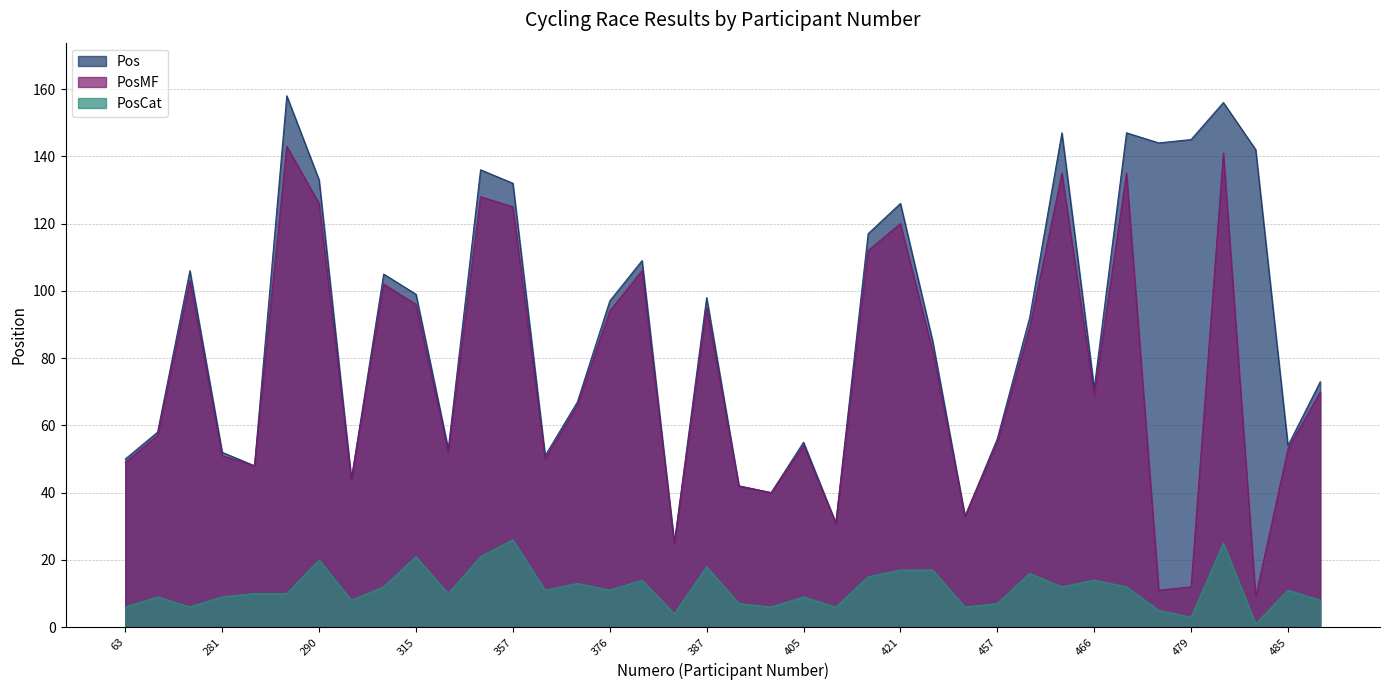

What is the smallest value displayed?

1